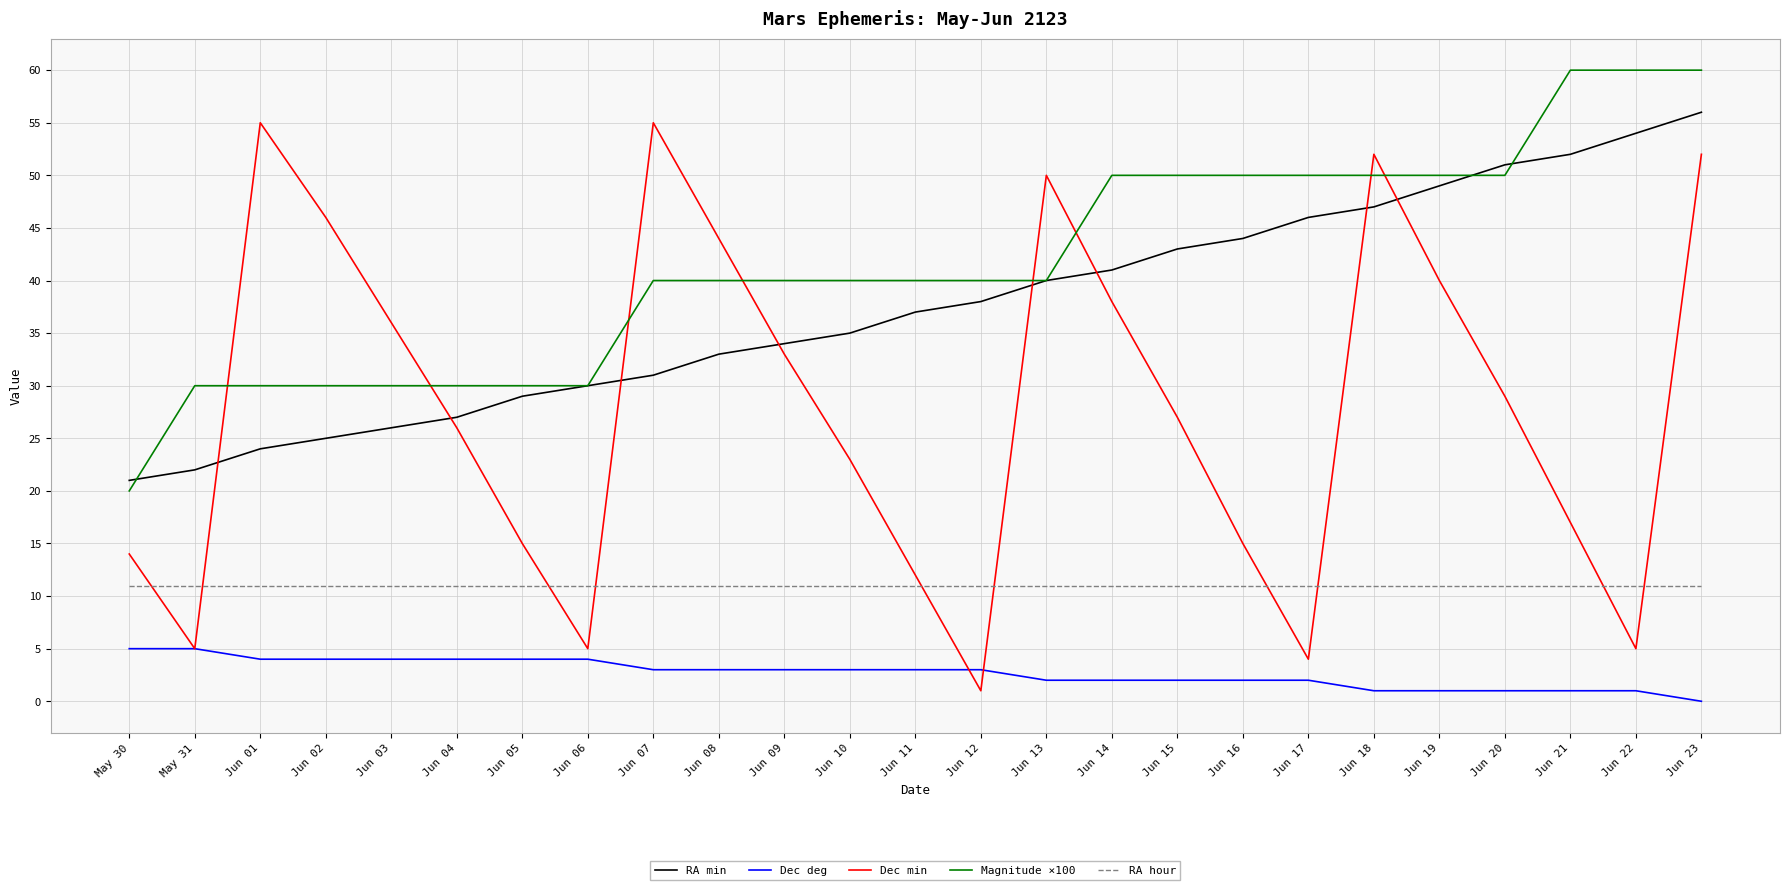

What position from the right is Jun 07?

17